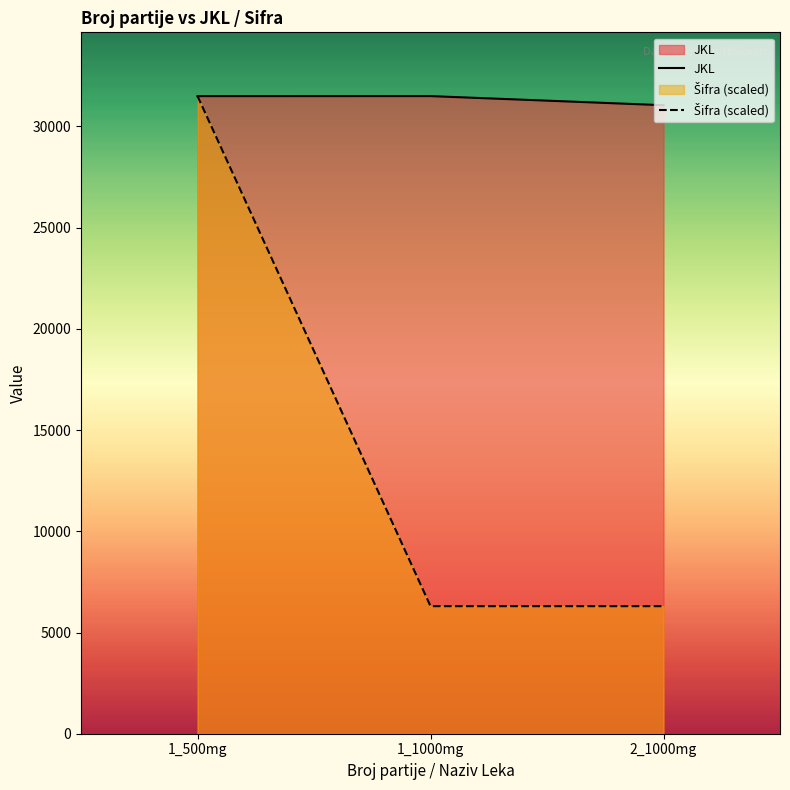

What is the value of the Šifra (scaled) point at the 1st from the left?

31501.0